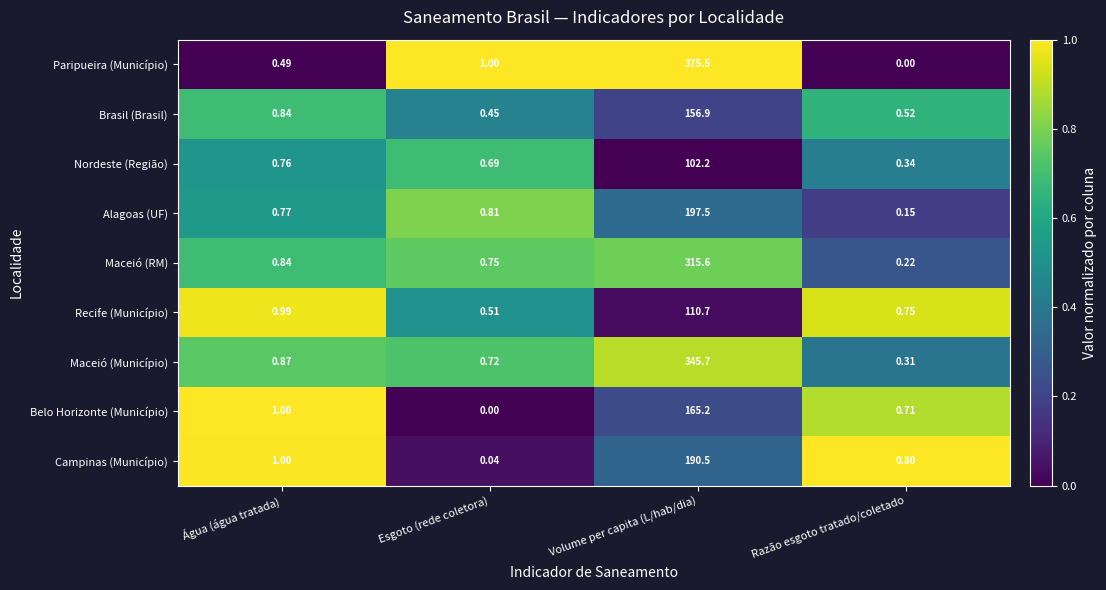

Count the number of categories in the chart.

4